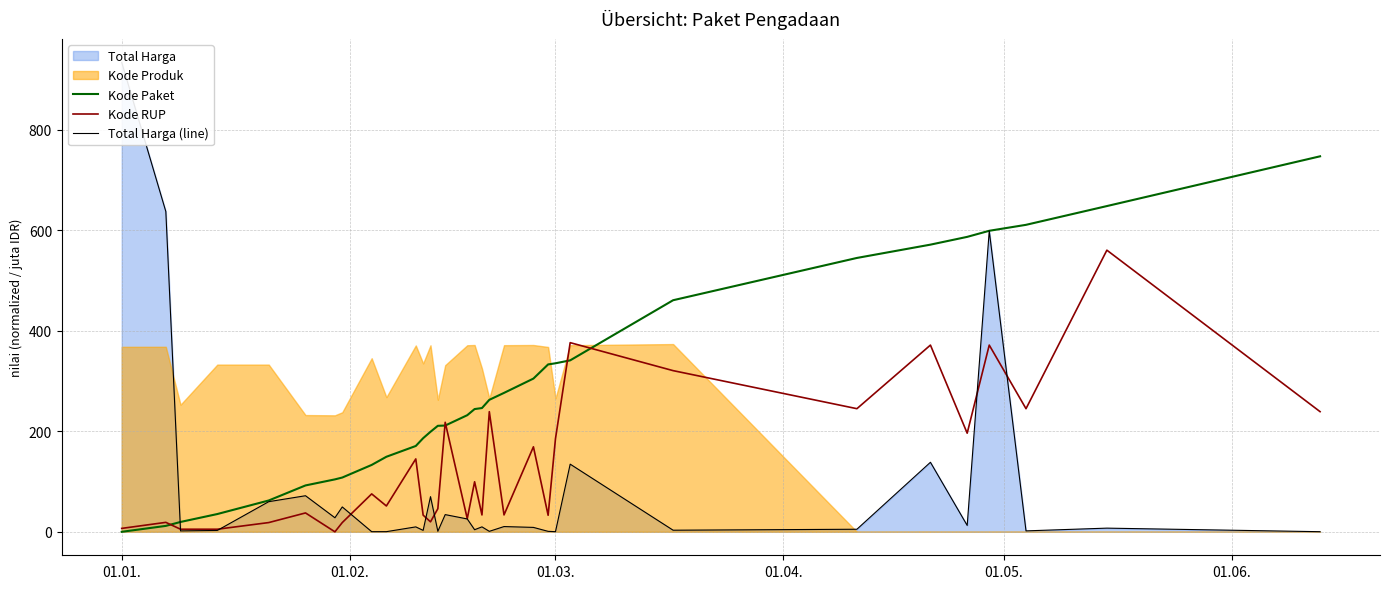

The Kode Paket series shows 0.0 at 01.01.. True or false?

True